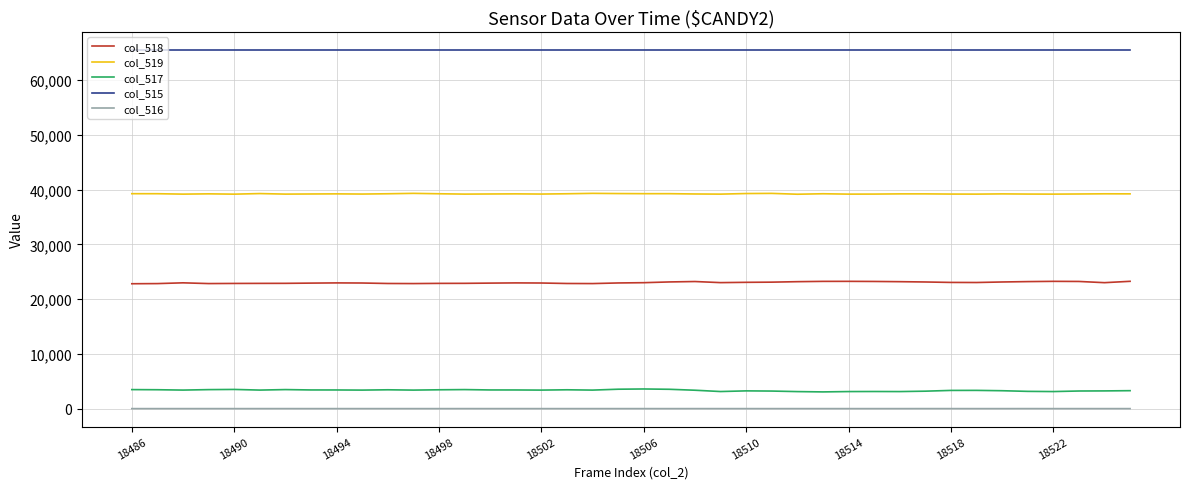

Rank the series by their maximum value, from lowest to highest.

col_516, col_517, col_518, col_519, col_515